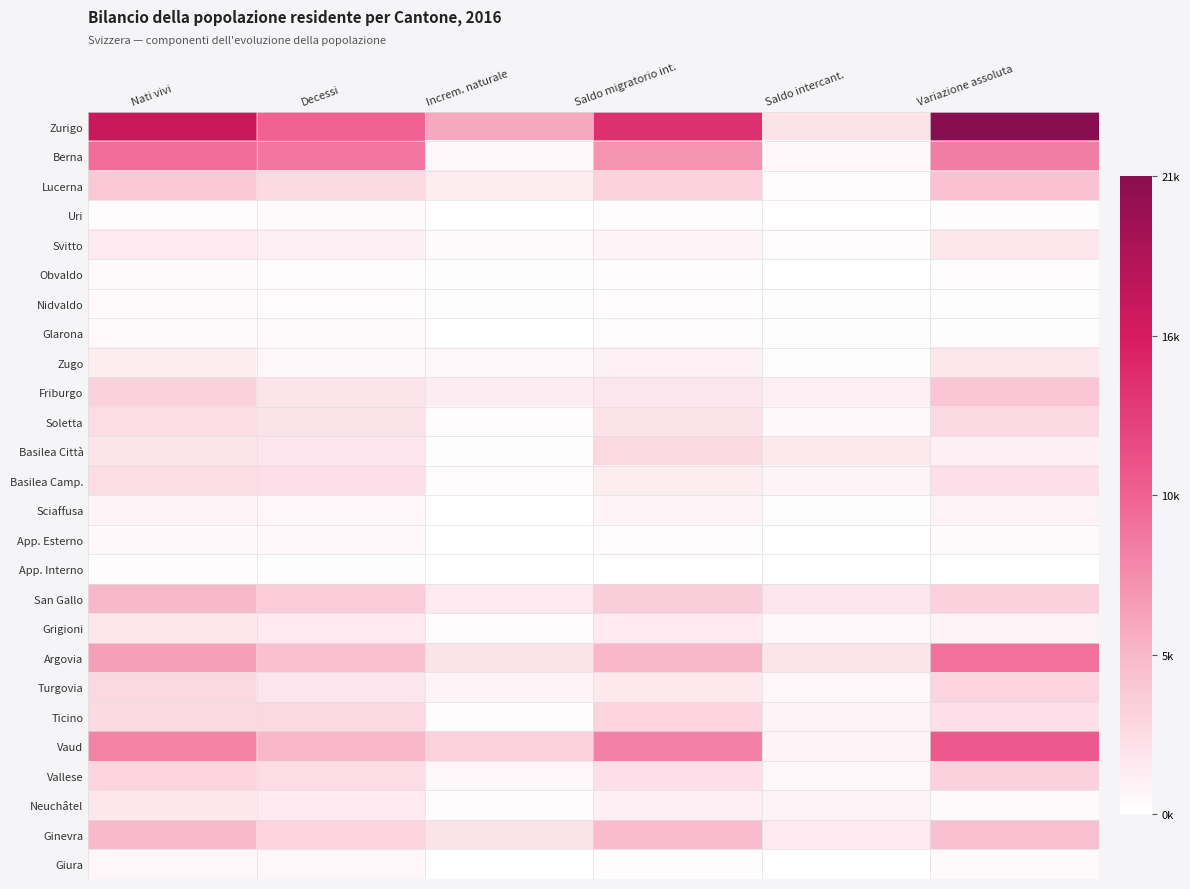

Reading right to left, list all the values displayed in this chart.

Zurigo: Variazione assoluta=1.0	Saldo intercant.=0.1	Saldo migratorio int.=0.7	Increm. naturale=0.3	Decessi=0.5	Nati vivi=0.8
Berna: Variazione assoluta=0.4	Saldo intercant.=0.0	Saldo migratorio int.=0.4	Increm. naturale=0.0	Decessi=0.4	Nati vivi=0.5
Lucerna: Variazione assoluta=0.2	Saldo intercant.=0.0	Saldo migratorio int.=0.2	Increm. naturale=0.1	Decessi=0.1	Nati vivi=0.2
Uri: Variazione assoluta=0.0	Saldo intercant.=0.0	Saldo migratorio int.=0.0	Increm. naturale=0.0	Decessi=0.0	Nati vivi=0.0
Svitto: Variazione assoluta=0.1	Saldo intercant.=0.0	Saldo migratorio int.=0.0	Increm. naturale=0.0	Decessi=0.1	Nati vivi=0.1
Obvaldo: Variazione assoluta=0.0	Saldo intercant.=0.0	Saldo migratorio int.=0.0	Increm. naturale=0.0	Decessi=0.0	Nati vivi=0.0
Nidvaldo: Variazione assoluta=0.0	Saldo intercant.=0.0	Saldo migratorio int.=0.0	Increm. naturale=0.0	Decessi=0.0	Nati vivi=0.0
Glarona: Variazione assoluta=0.0	Saldo intercant.=0.0	Saldo migratorio int.=0.0	Increm. naturale=0.0	Decessi=0.0	Nati vivi=0.0
Zugo: Variazione assoluta=0.1	Saldo intercant.=0.0	Saldo migratorio int.=0.0	Increm. naturale=0.0	Decessi=0.0	Nati vivi=0.1
Friburgo: Variazione assoluta=0.2	Saldo intercant.=0.1	Saldo migratorio int.=0.1	Increm. naturale=0.1	Decessi=0.1	Nati vivi=0.2
Soletta: Variazione assoluta=0.1	Saldo intercant.=0.0	Saldo migratorio int.=0.1	Increm. naturale=0.0	Decessi=0.1	Nati vivi=0.1
Basilea Città: Variazione assoluta=0.1	Saldo intercant.=0.1	Saldo migratorio int.=0.1	Increm. naturale=0.0	Decessi=0.1	Nati vivi=0.1
Basilea Camp.: Variazione assoluta=0.1	Saldo intercant.=0.0	Saldo migratorio int.=0.1	Increm. naturale=0.0	Decessi=0.1	Nati vivi=0.1
Sciaffusa: Variazione assoluta=0.0	Saldo intercant.=0.0	Saldo migratorio int.=0.0	Increm. naturale=0.0	Decessi=0.0	Nati vivi=0.0
App. Esterno: Variazione assoluta=0.0	Saldo intercant.=0.0	Saldo migratorio int.=0.0	Increm. naturale=0.0	Decessi=0.0	Nati vivi=0.0
App. Interno: Variazione assoluta=0.0	Saldo intercant.=0.0	Saldo migratorio int.=0.0	Increm. naturale=0.0	Decessi=0.0	Nati vivi=0.0
San Gallo: Variazione assoluta=0.2	Saldo intercant.=0.1	Saldo migratorio int.=0.2	Increm. naturale=0.1	Decessi=0.2	Nati vivi=0.3
Grigioni: Variazione assoluta=0.0	Saldo intercant.=0.0	Saldo migratorio int.=0.1	Increm. naturale=0.0	Decessi=0.1	Nati vivi=0.1
Argovia: Variazione assoluta=0.5	Saldo intercant.=0.1	Saldo migratorio int.=0.3	Increm. naturale=0.1	Decessi=0.2	Nati vivi=0.3
Turgovia: Variazione assoluta=0.2	Saldo intercant.=0.0	Saldo migratorio int.=0.1	Increm. naturale=0.0	Decessi=0.1	Nati vivi=0.1
Ticino: Variazione assoluta=0.1	Saldo intercant.=0.0	Saldo migratorio int.=0.1	Increm. naturale=0.0	Decessi=0.1	Nati vivi=0.1
Vaud: Variazione assoluta=0.5	Saldo intercant.=0.0	Saldo migratorio int.=0.4	Increm. naturale=0.2	Decessi=0.3	Nati vivi=0.4
Vallese: Variazione assoluta=0.2	Saldo intercant.=0.0	Saldo migratorio int.=0.1	Increm. naturale=0.0	Decessi=0.1	Nati vivi=0.2
Neuchâtel: Variazione assoluta=0.0	Saldo intercant.=0.0	Saldo migratorio int.=0.1	Increm. naturale=0.0	Decessi=0.1	Nati vivi=0.1
Ginevra: Variazione assoluta=0.2	Saldo intercant.=0.1	Saldo migratorio int.=0.2	Increm. naturale=0.1	Decessi=0.1	Nati vivi=0.2
Giura: Variazione assoluta=0.0	Saldo intercant.=0.0	Saldo migratorio int.=0.0	Increm. naturale=0.0	Decessi=0.0	Nati vivi=0.0